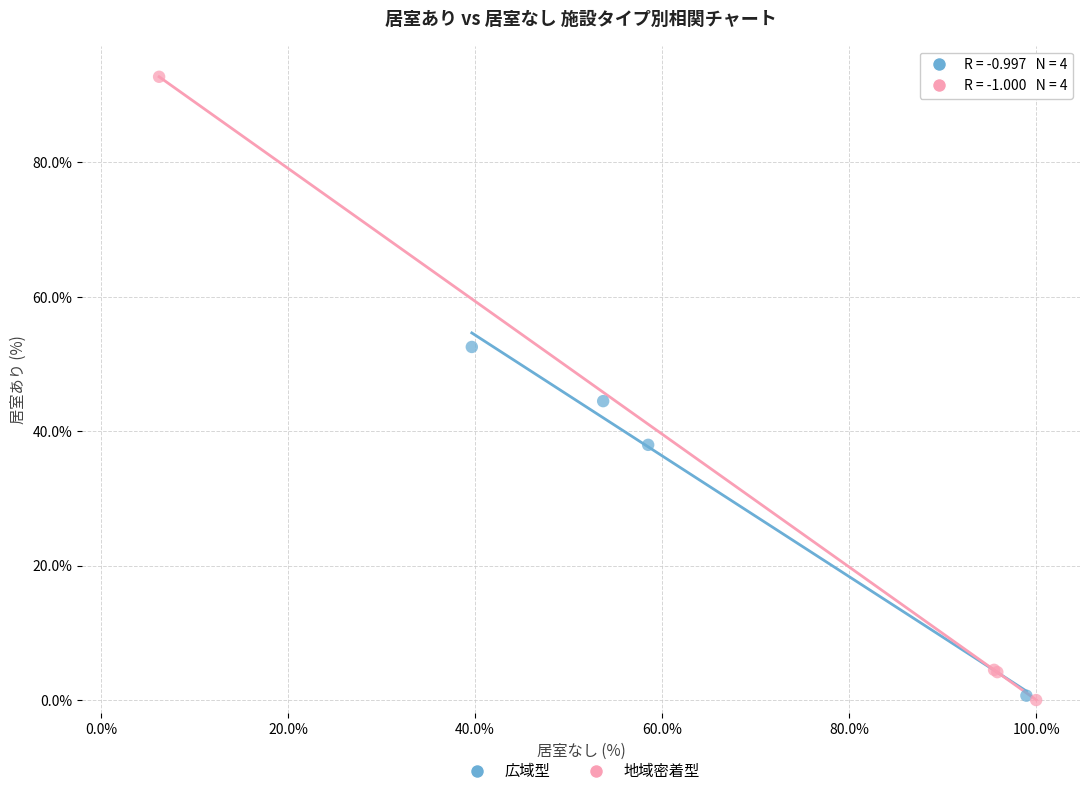

Which series has the widest spread of Y values?

地域密着型